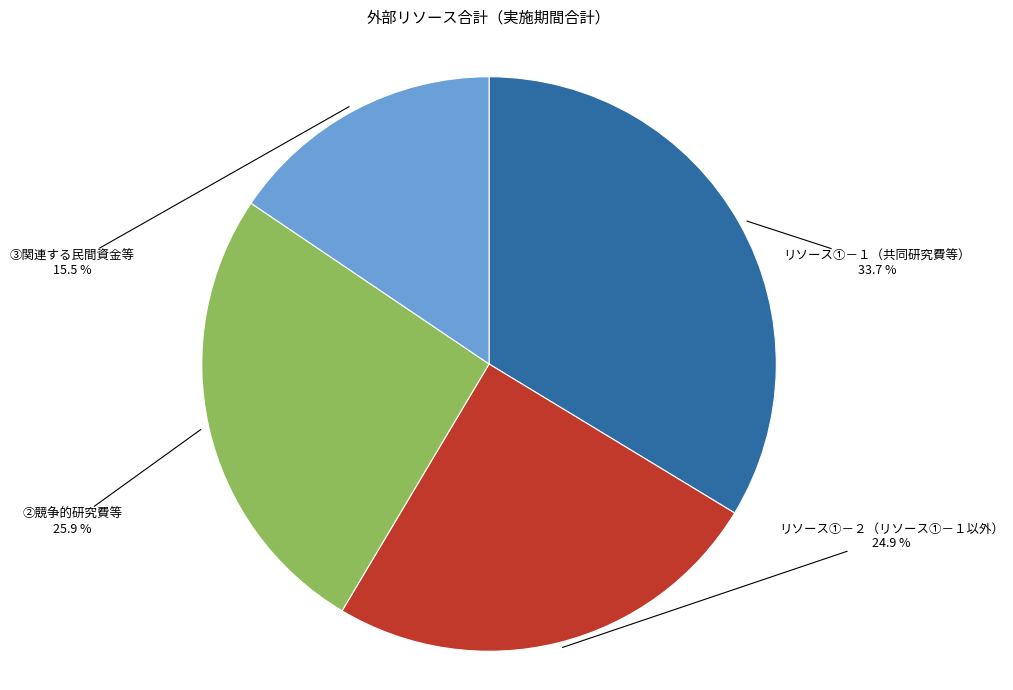

Which has a higher value, ➂関連する民間資金等 or リソース➀－１（共同研究費等）?

リソース➀－１（共同研究費等）